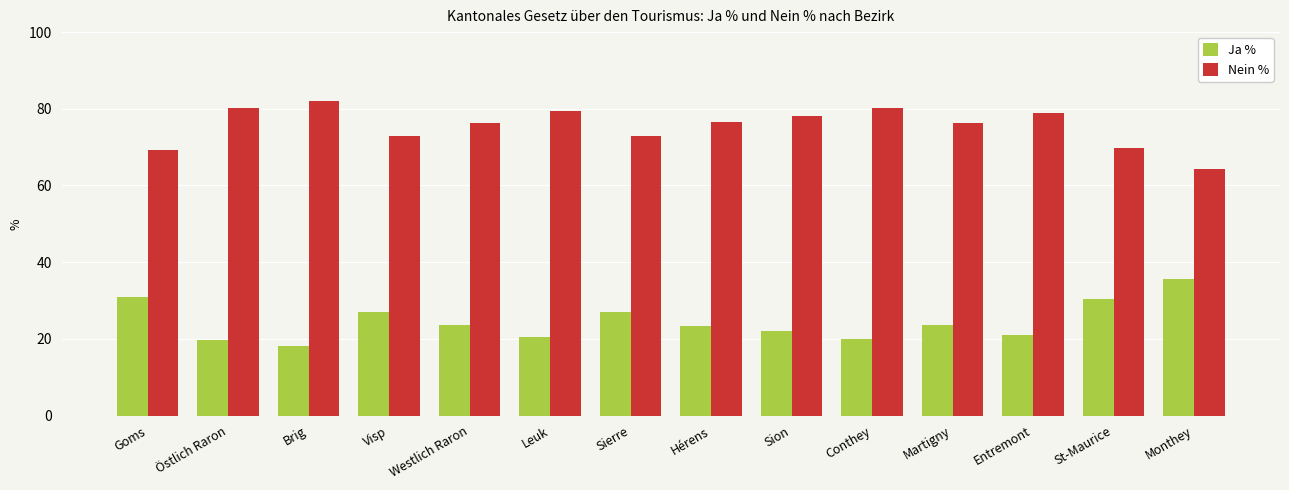

Which series has the largest total across all categories?

Nein %